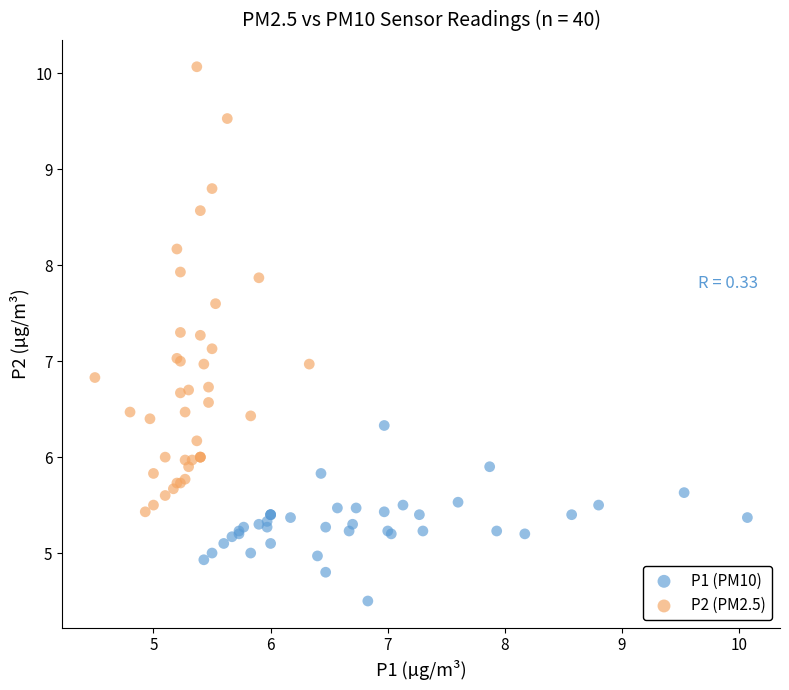

Which series contains the lowest Y value?

P1 (PM10)